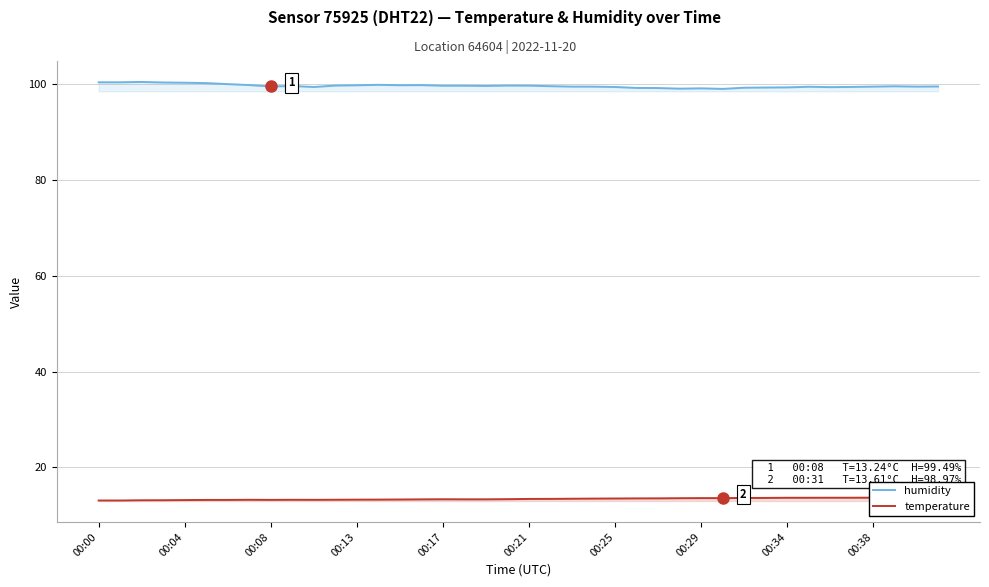

What is the smallest value displayed?

13.1